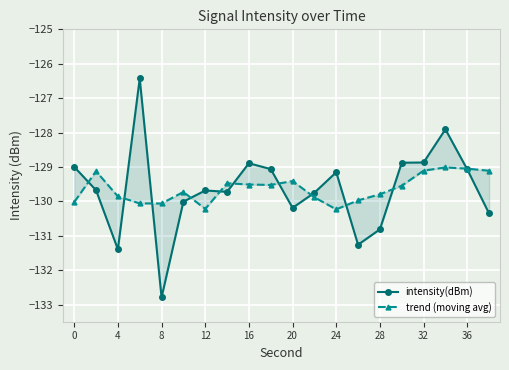

At which label does trend (moving avg) reach its minimum?

24